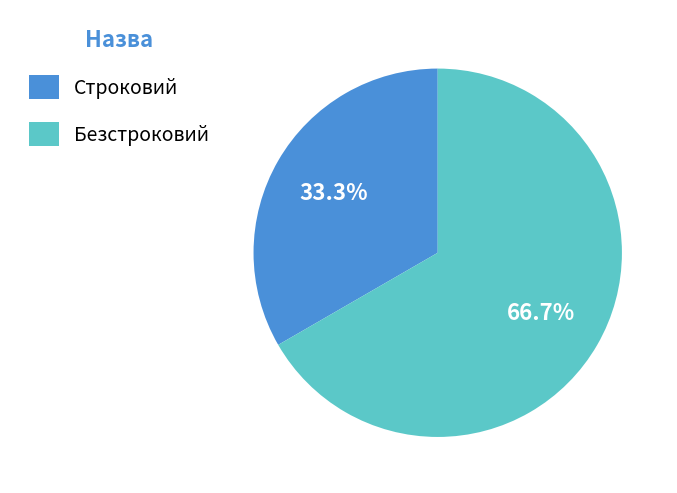

To the nearest percent, what percentage of the pie is Строковий?

33%